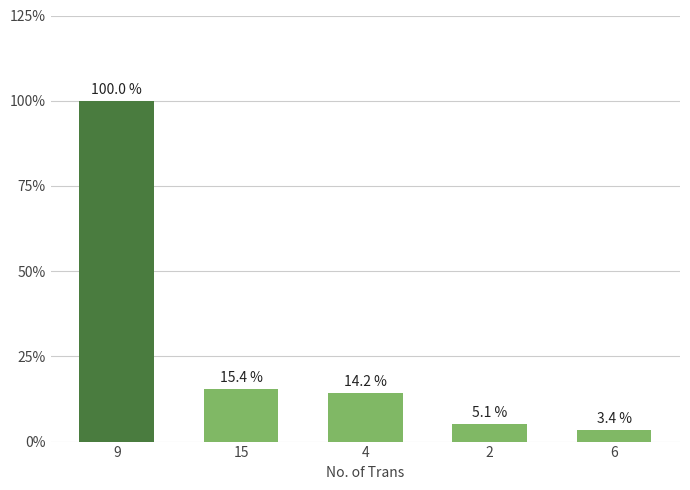

What is the value of the 2nd bar from the left?

15.4